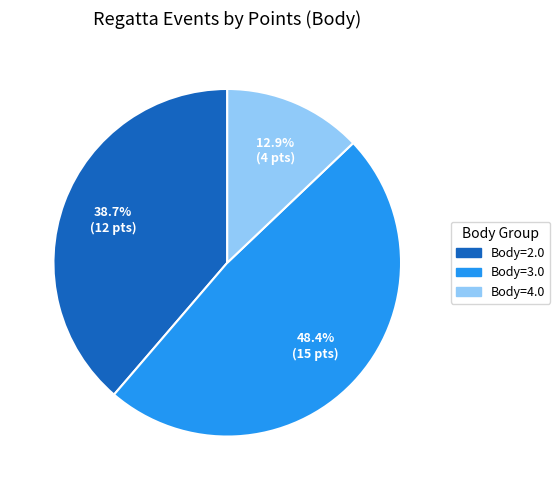

Does any single category account for the majority?

No